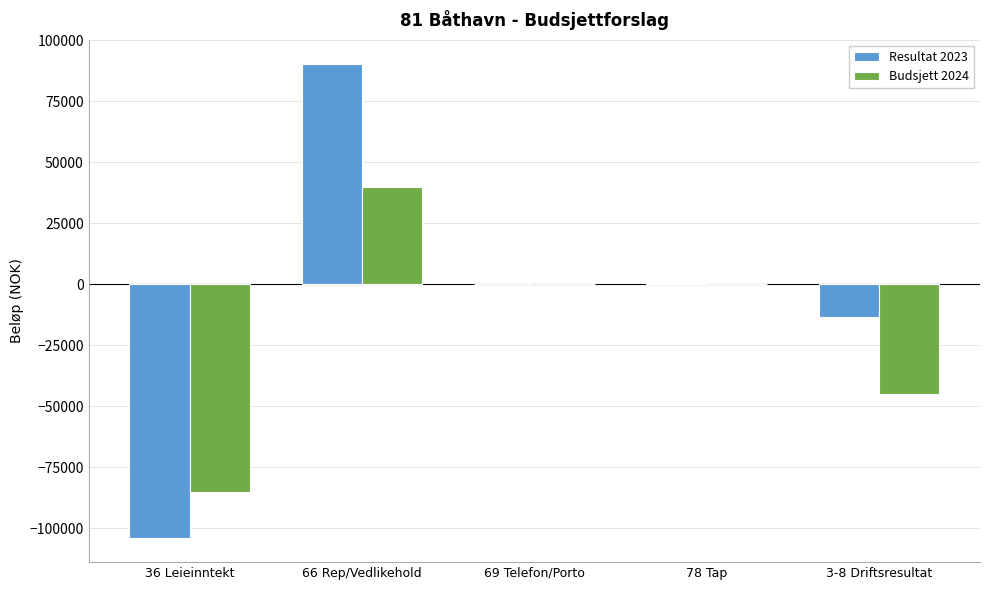

Does the chart contain stacked bars?

No